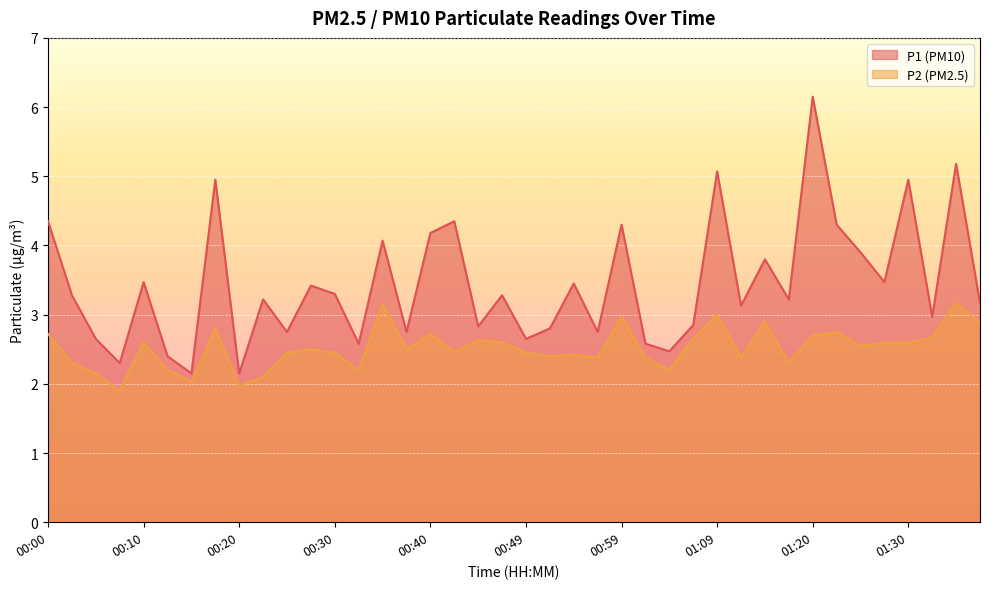

The value of P2 at 00:20 is 2.0. True or false?

True